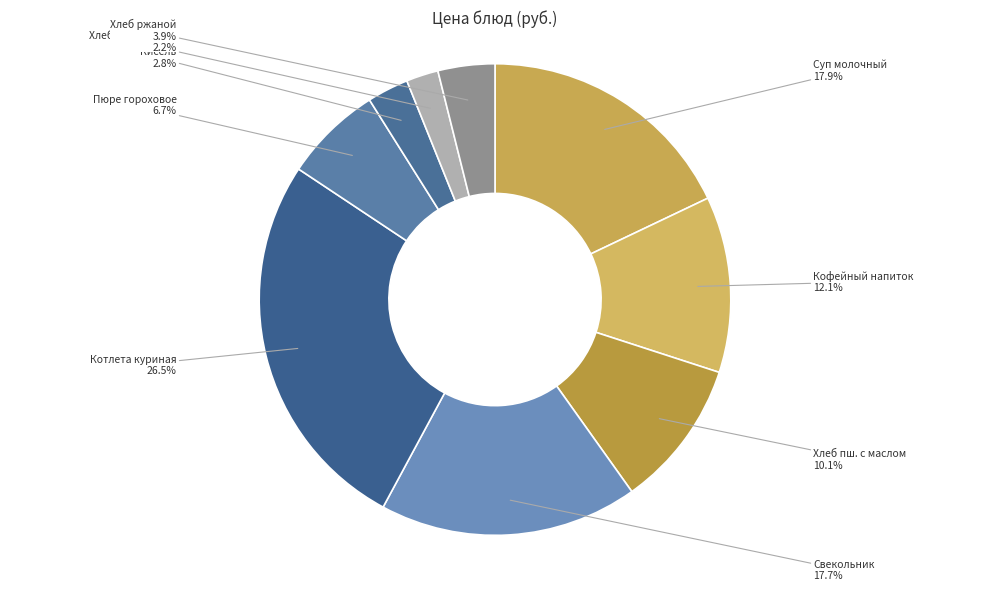

What is the largest slice in the pie chart?

Котлета куриная